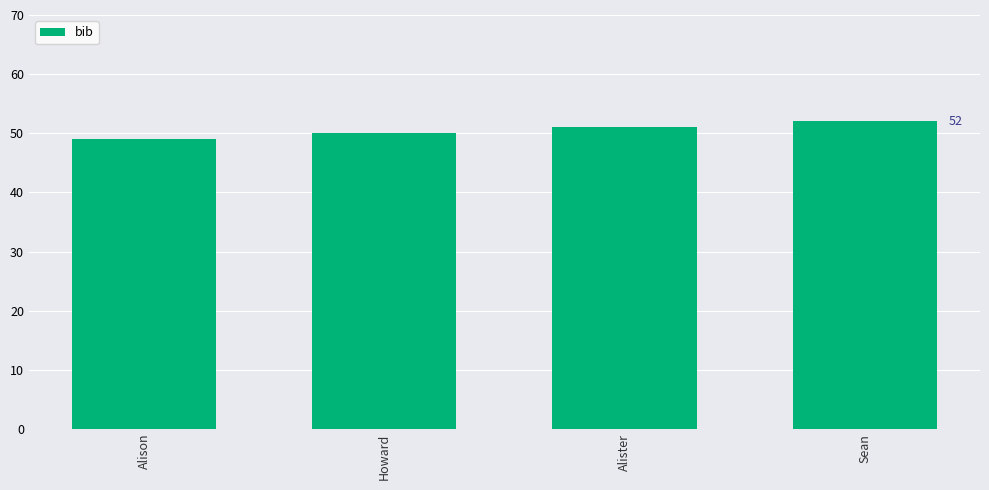

Rank the categories by value from lowest to highest.

Alison, Howard, Alister, Sean